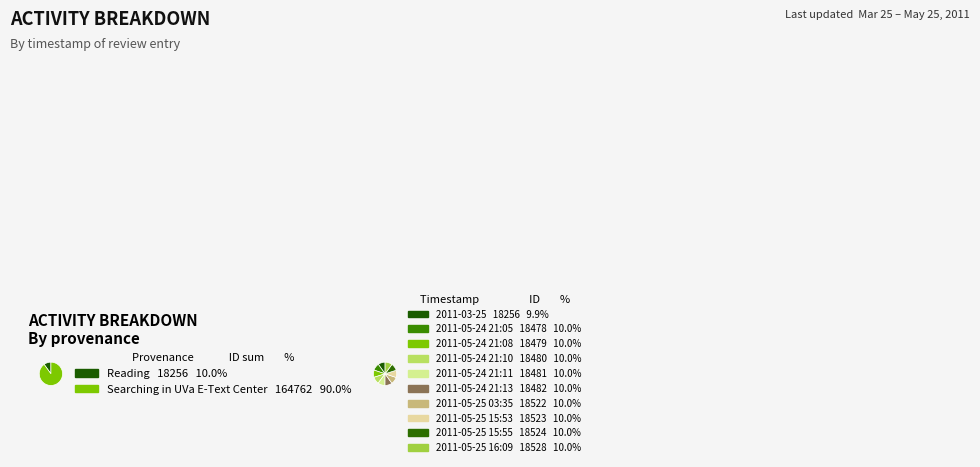

How many slices are in this pie chart?

10